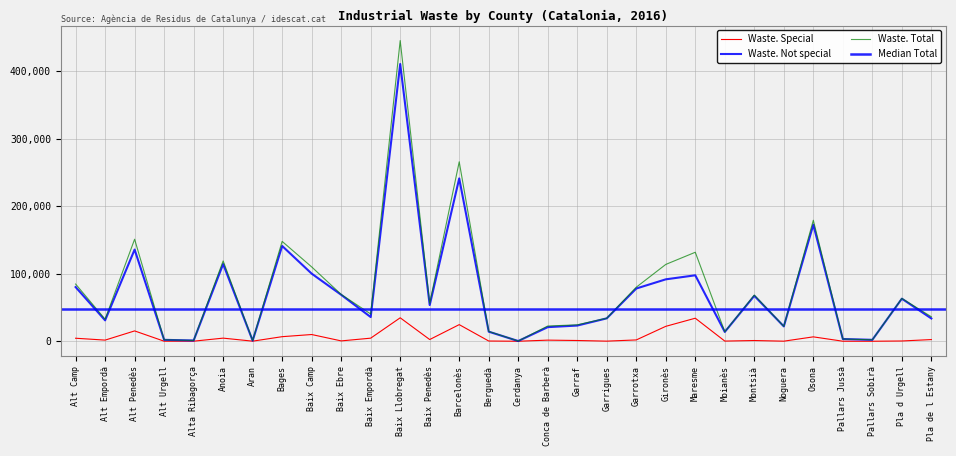

Where is Waste. Not special nearest to the value 205571?

Osona